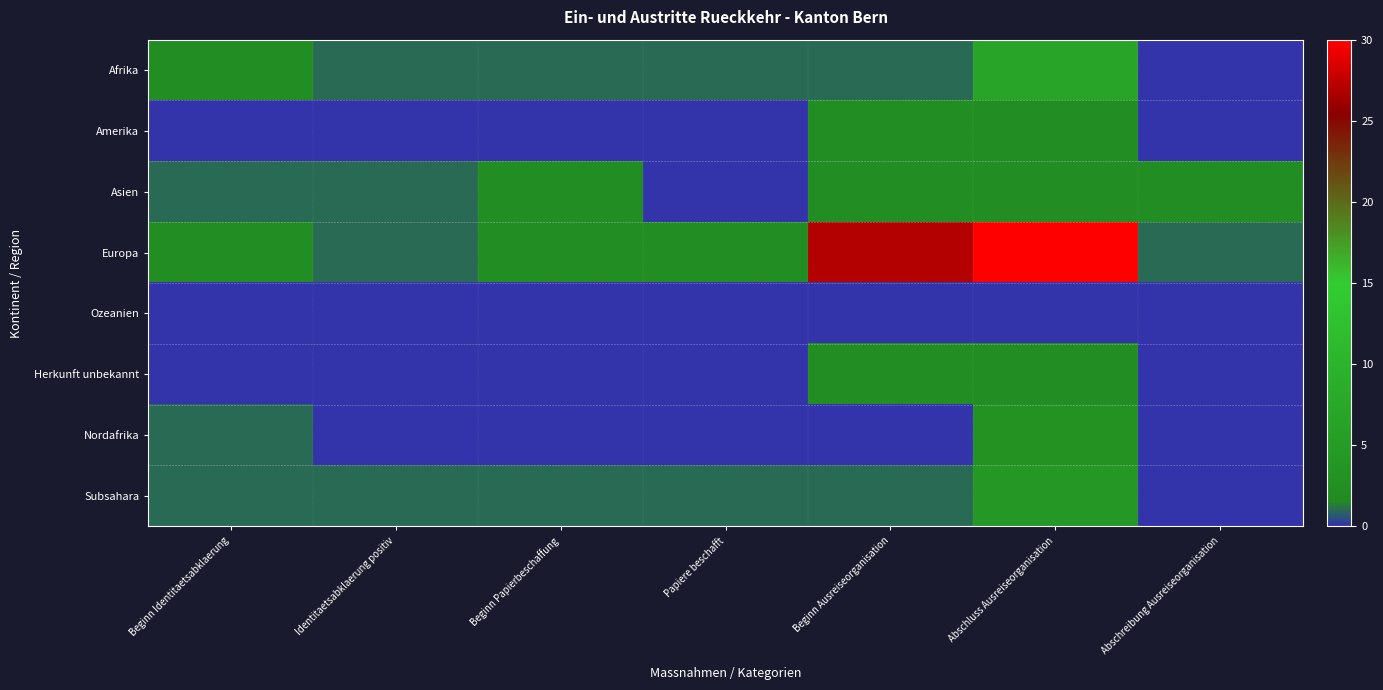

Rank the series by their maximum value, from lowest to highest.

Ozeanien, Amerika, Asien, Herkunft unbekannt, Nordafrika, Subsahara, Afrika, Europa